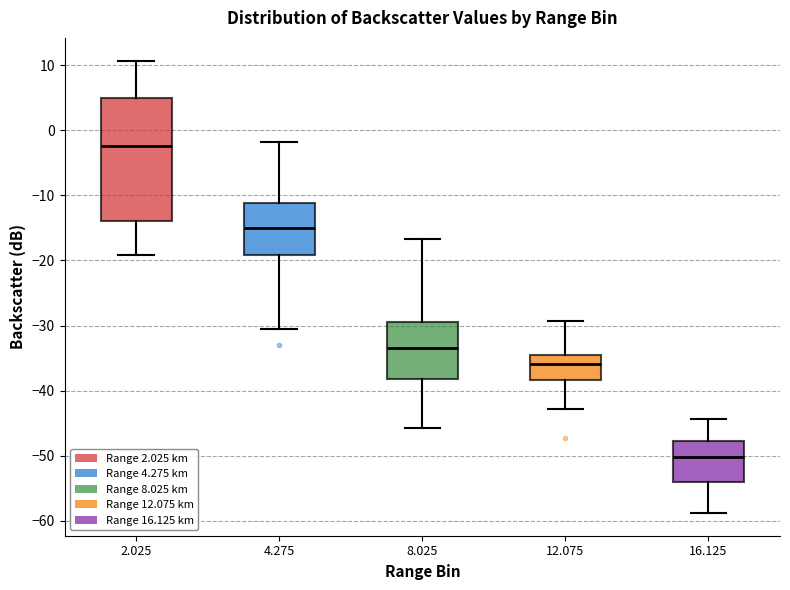

Reading left to right, transcribe this box plot: for each box, give where its median line is, the range the box spans, and where its two whiskers end, as read against the y-axis. The values are not printed on the chart, so give them approximately, as read against the axis.

2.025: median -2, box -14 to 5, whiskers -19 to 11
4.275: median -15, box -19 to -11, whiskers -30 to -2
8.025: median -33, box -38 to -30, whiskers -46 to -17
12.075: median -36, box -38 to -34, whiskers -43 to -29
16.125: median -50, box -54 to -48, whiskers -59 to -44